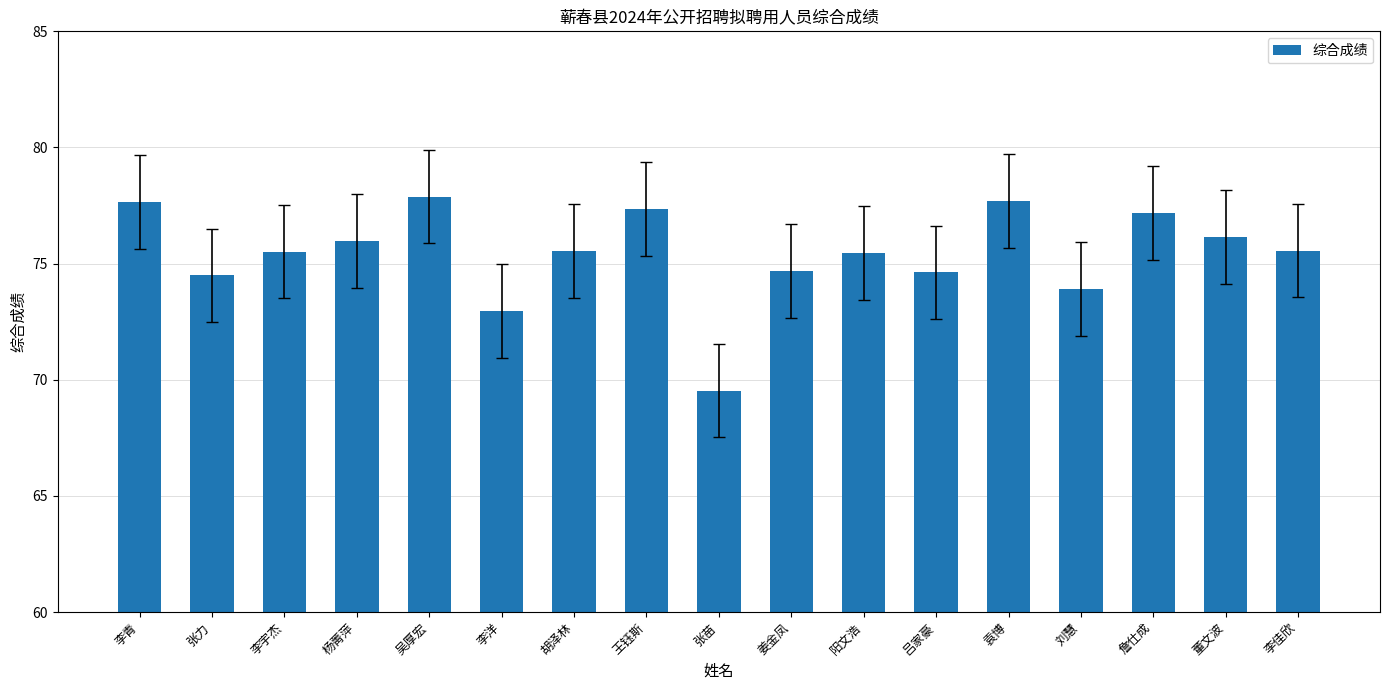

The chart shows a value of 74.5 at 张力. True or false?

True